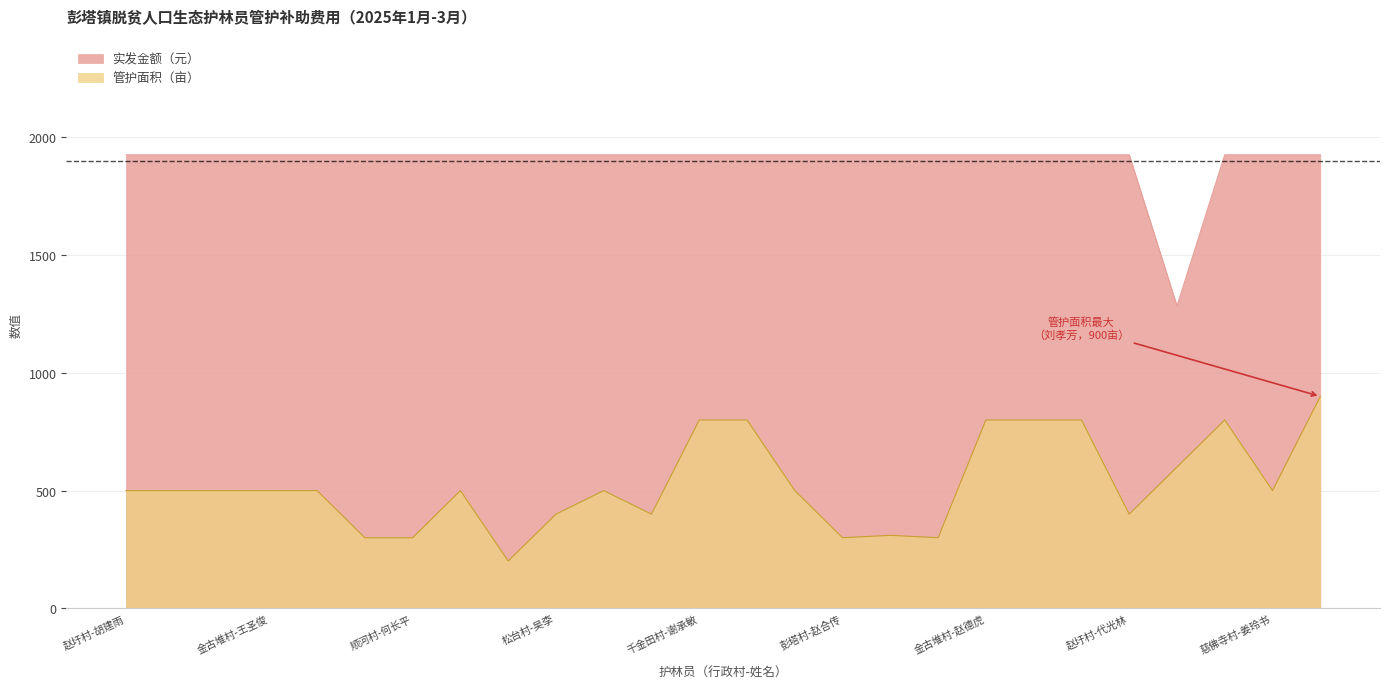

How many data points does each series have?

26